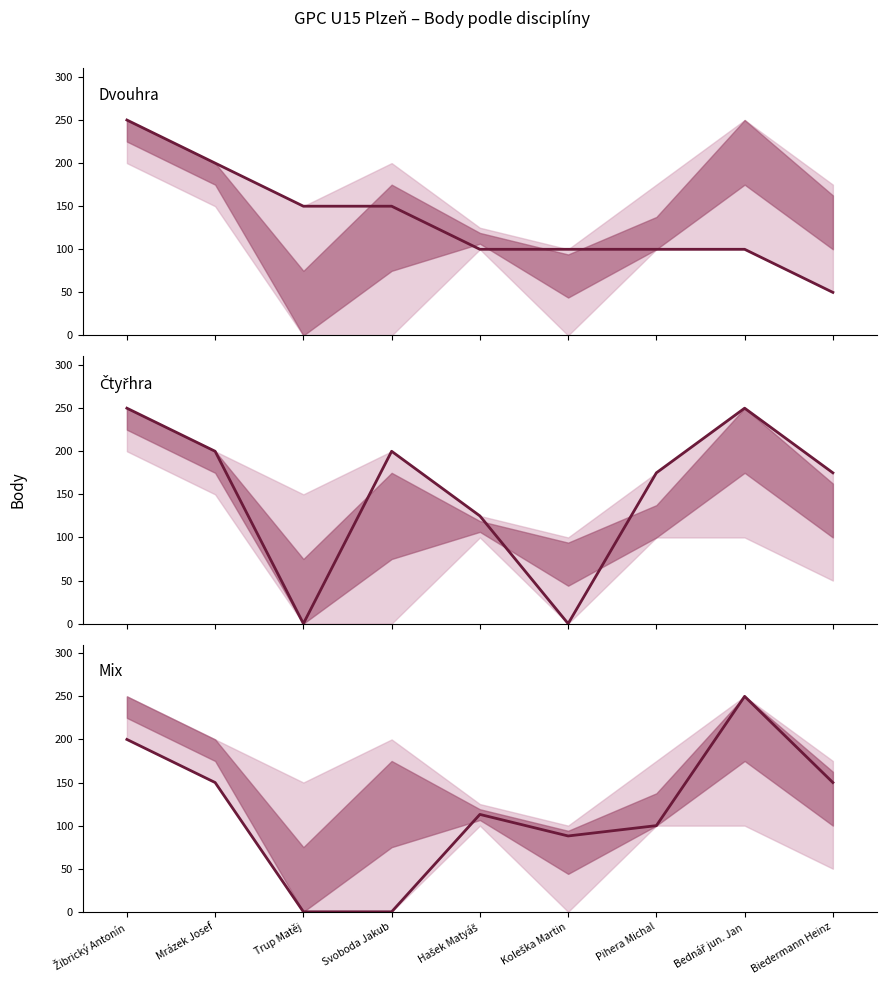

Between which two adjacent categories do Mix and Čtyřhra first intersect?

Hašek Matyáš and Koleška Martin